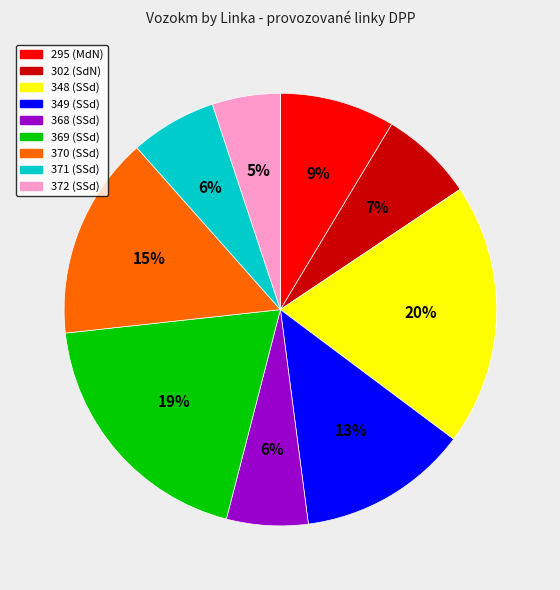

Which category has the smallest portion of the pie?

372 (SSd)